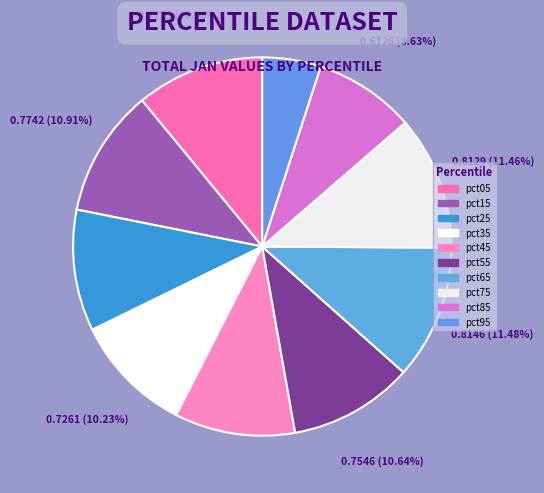

To the nearest percent, what percentage of the pie is pct35?

10%